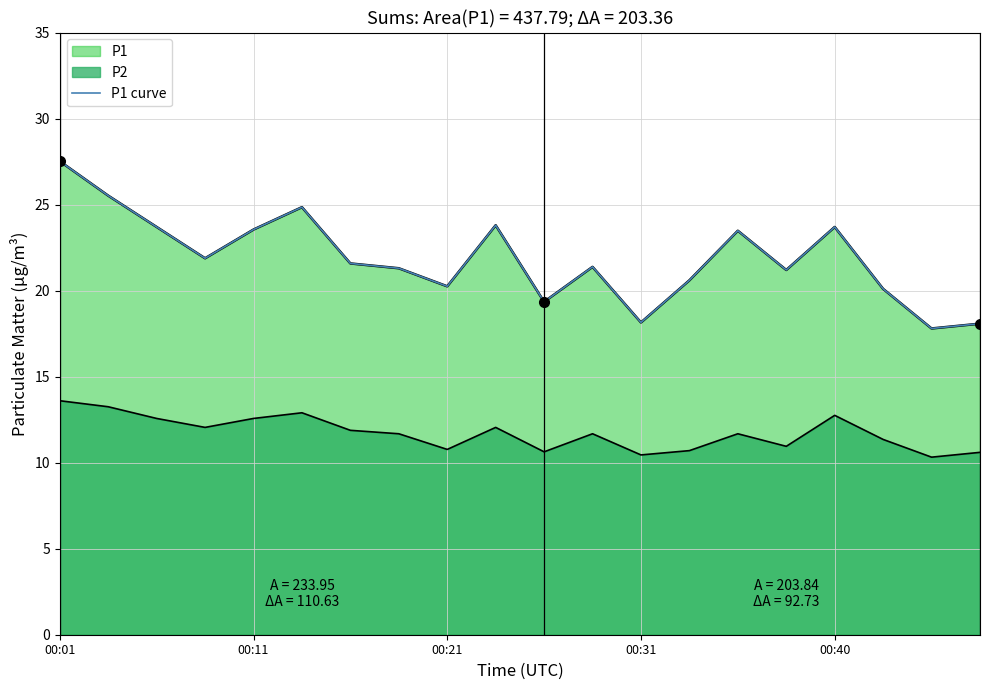

Reading left to right, list all the values displayed in this chart.

27.5	25.5	23.7	21.9	23.6	24.9	21.6	21.3	20.2	23.8	19.4	21.4	18.1	20.6	23.5	21.2	23.7	20.1	17.8	18.1